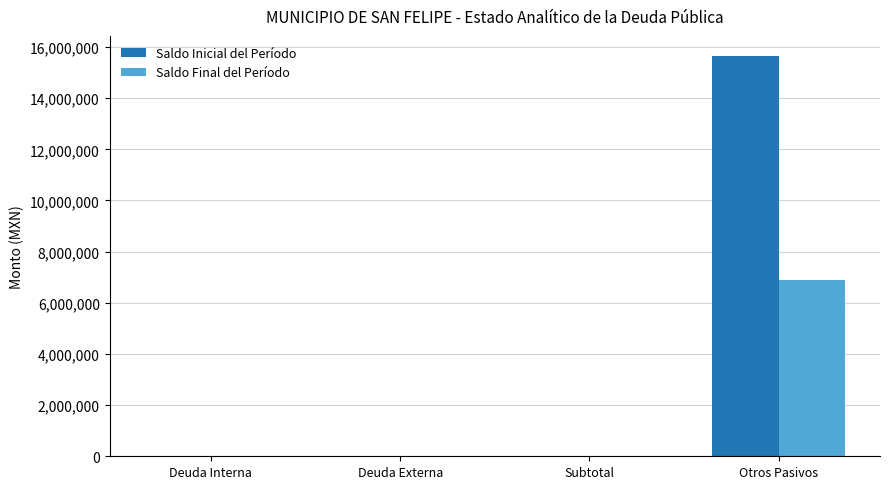

At which category is the sum across all series the highest?

Otros Pasivos